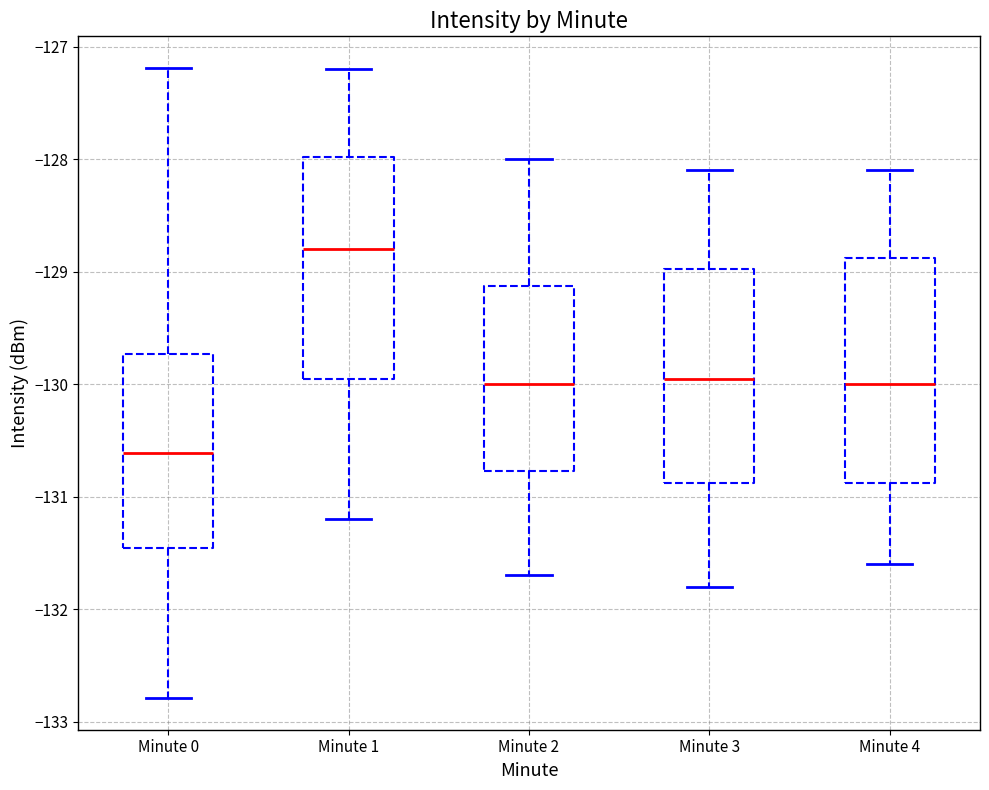

Which box has the highest median line?

Minute 1